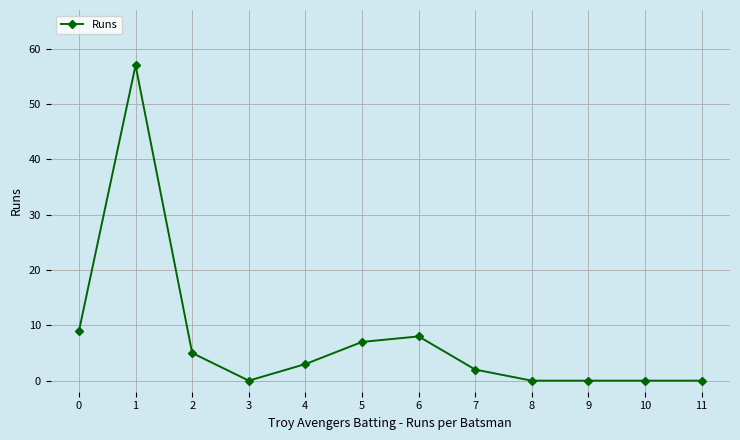

Where is the first local maximum?

1